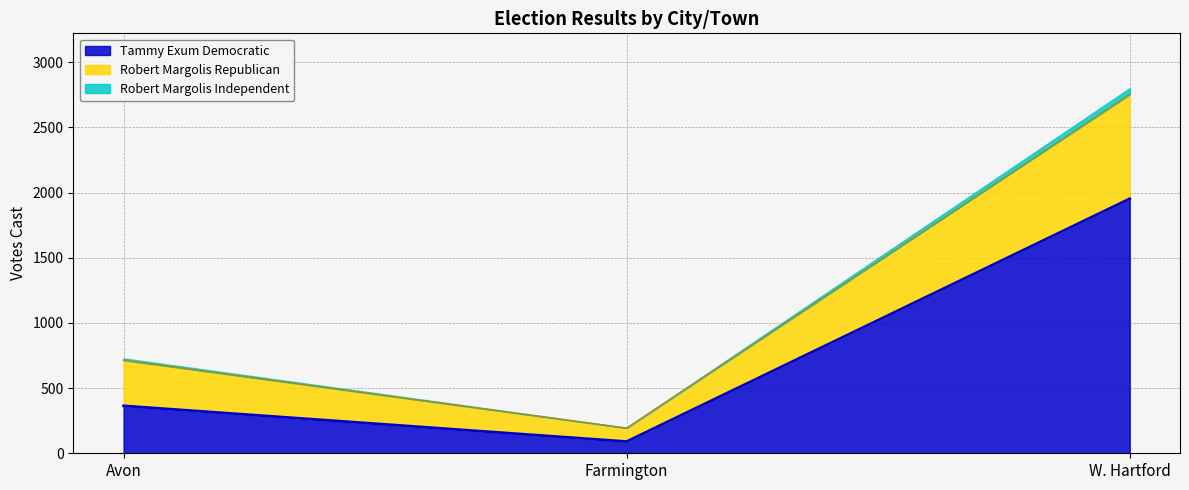

Is the value of Robert Margolis Republican at W. Hartford greater than the value of Tammy Exum Democratic at Farmington?

Yes